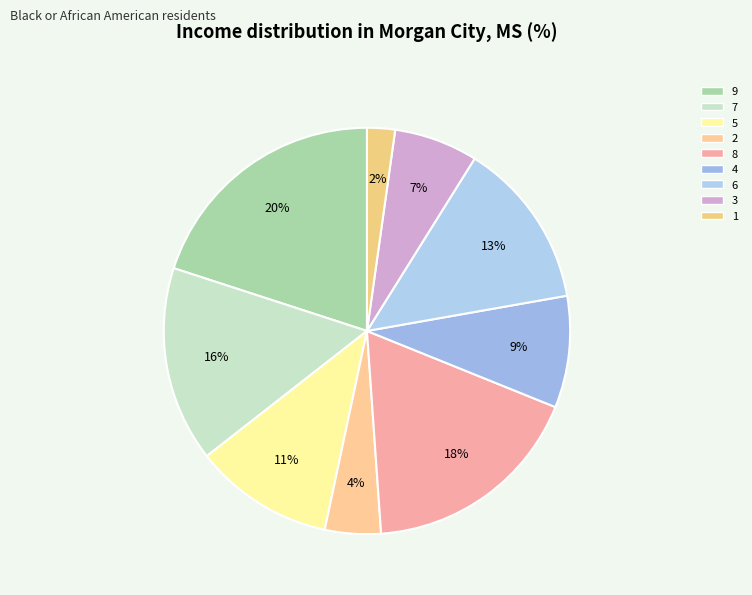

What percentage is the 6 slice, to the nearest percent?

13%